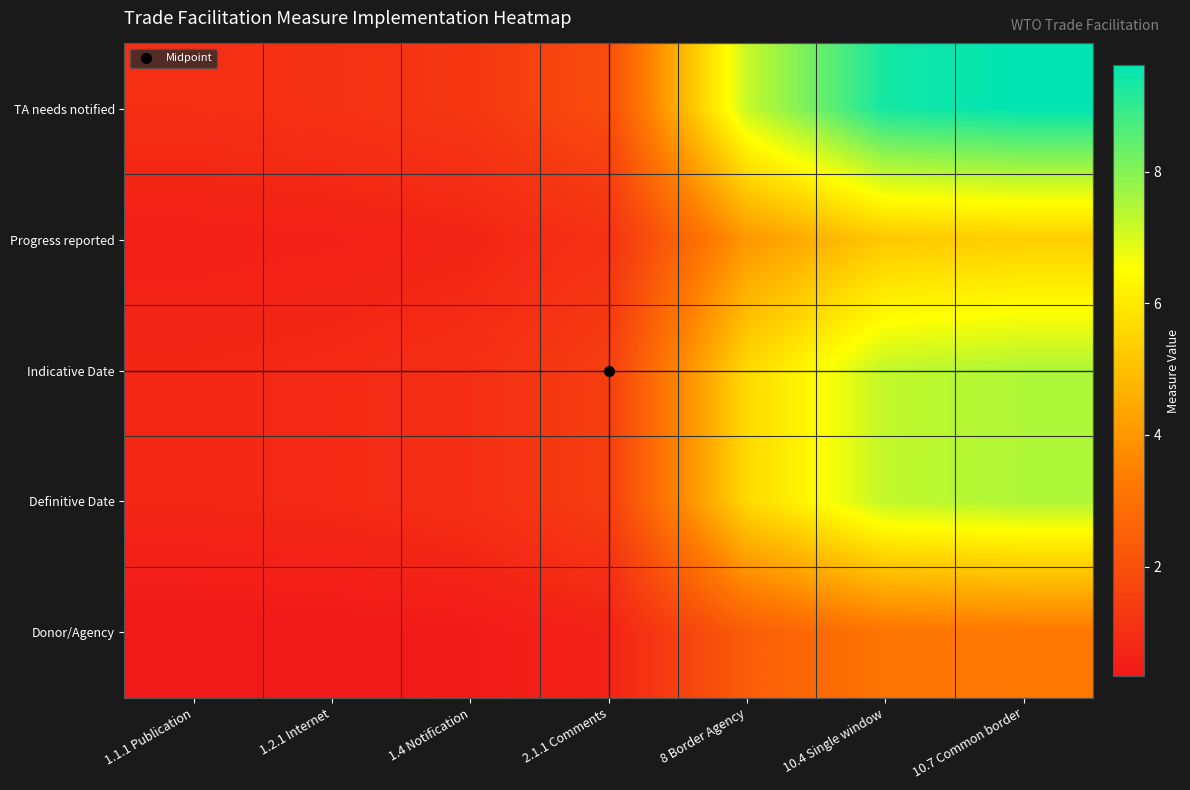

Which series changed the most between 8 Border Agency and 10.7 Common border?

TA needs notified